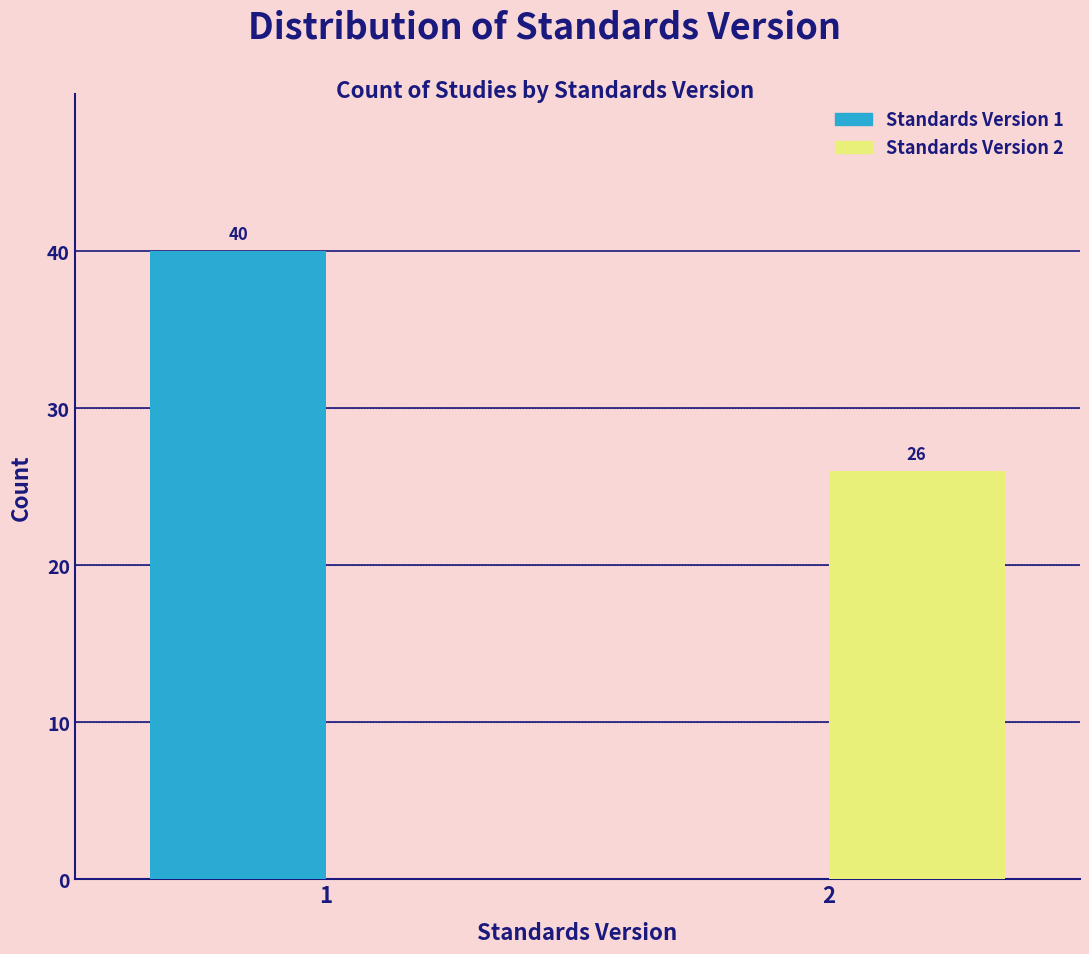

Reading left to right, list all the values displayed in this chart.

Standards Version 1: 1=40	2=0
Standards Version 2: 1=0	2=26